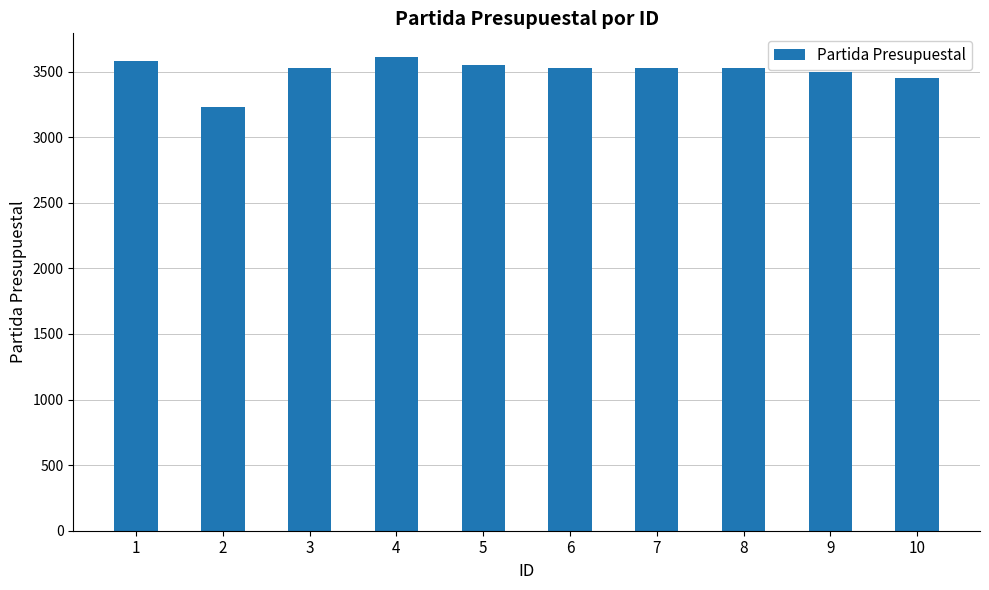

Reading left to right, what are all the values shown in this chart?

1=3581	2=3231	3=3531	4=3611	5=3553	6=3531	7=3531	8=3531	9=3499	10=3451